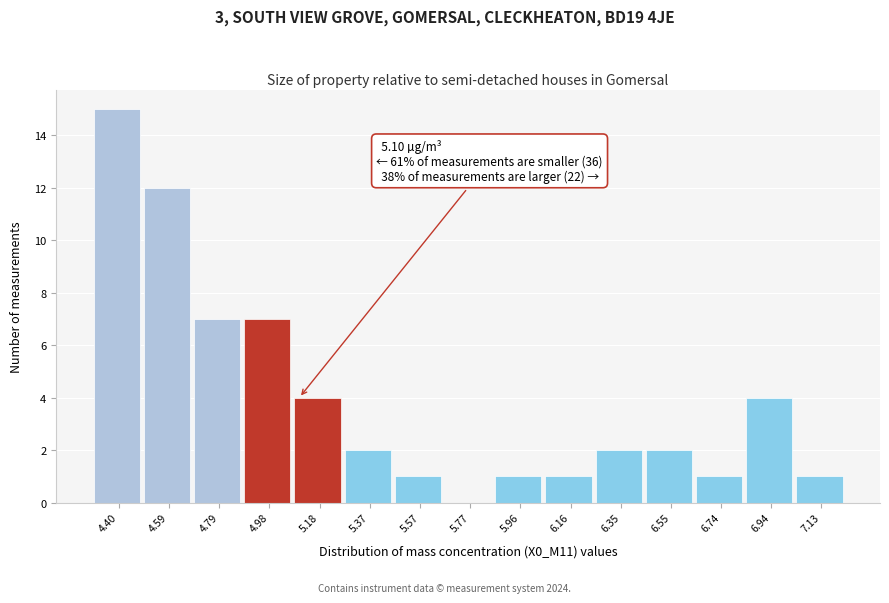

Over which range of the x-axis is the bar tallest?

4.30 to 4.50